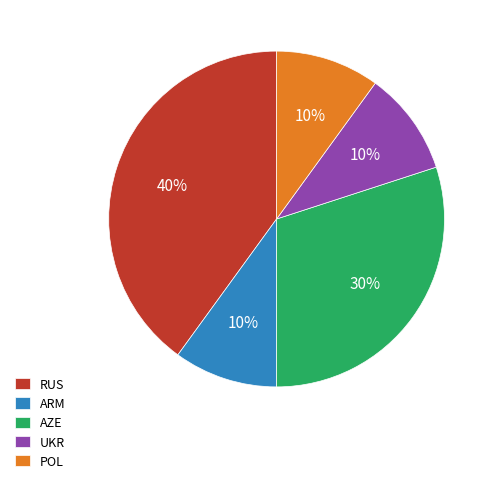

Does any single category account for the majority?

No